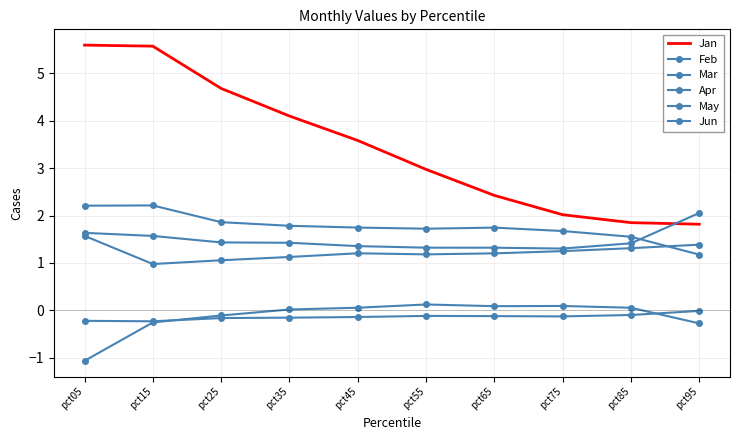

How many data points does each series have?

10